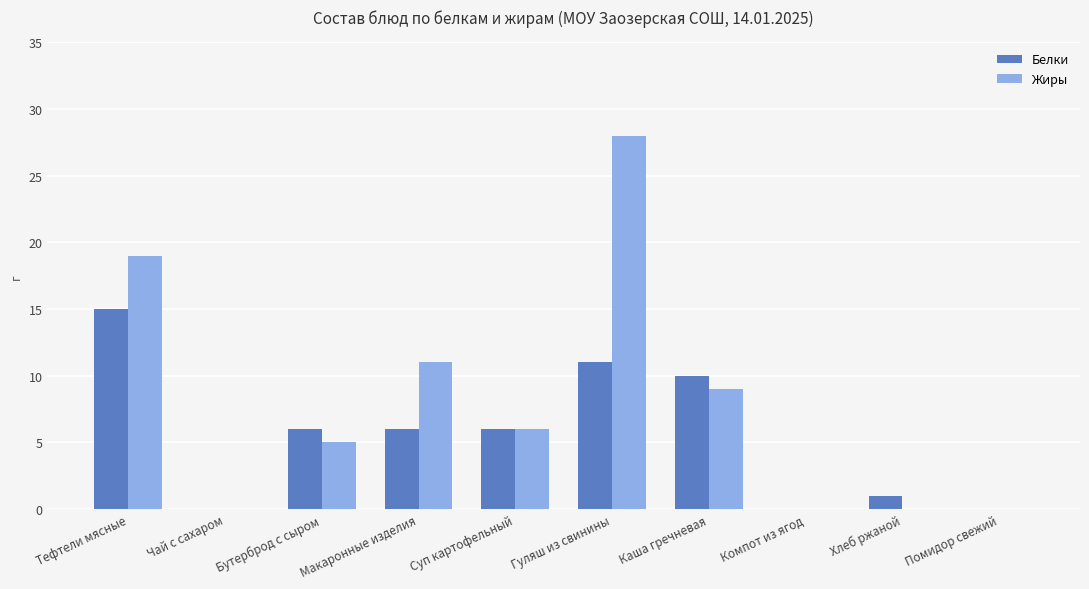

Are the bars grouped side by side (vs. stacked)?

Yes